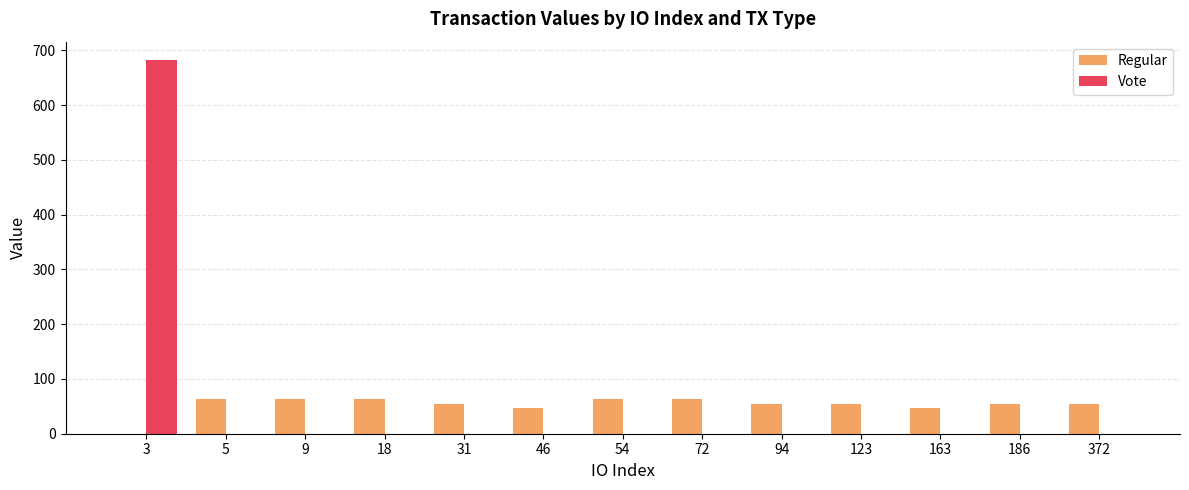

At which category is the sum across all series the highest?

3